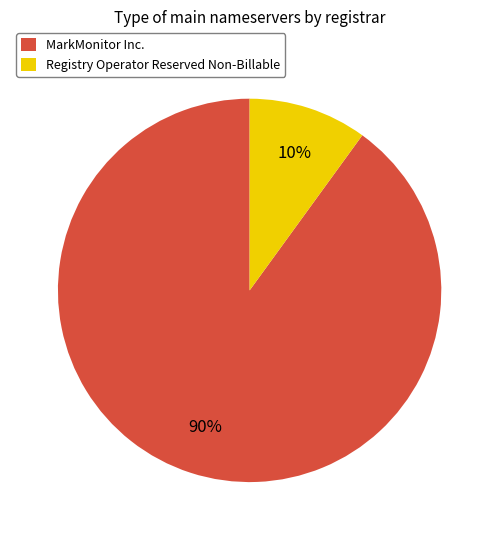

Is it true that Registry Operator Reserved Non-Billable is 10% of the pie?

True